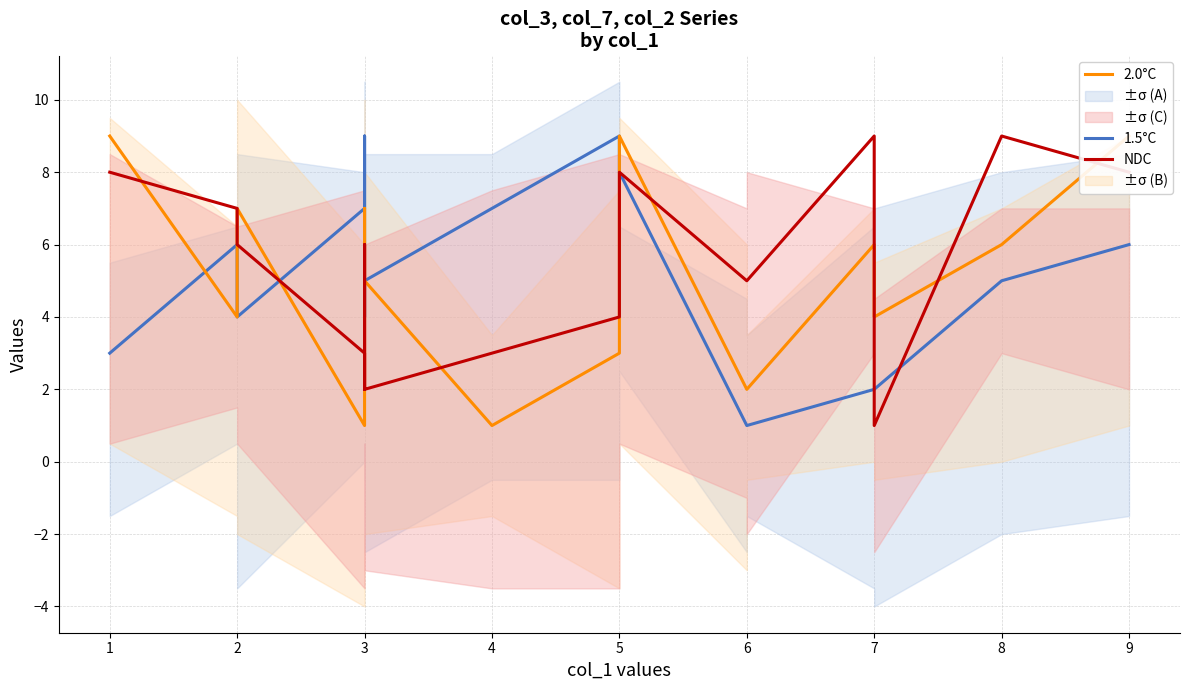

Which series has the largest total across all categories?

NDC